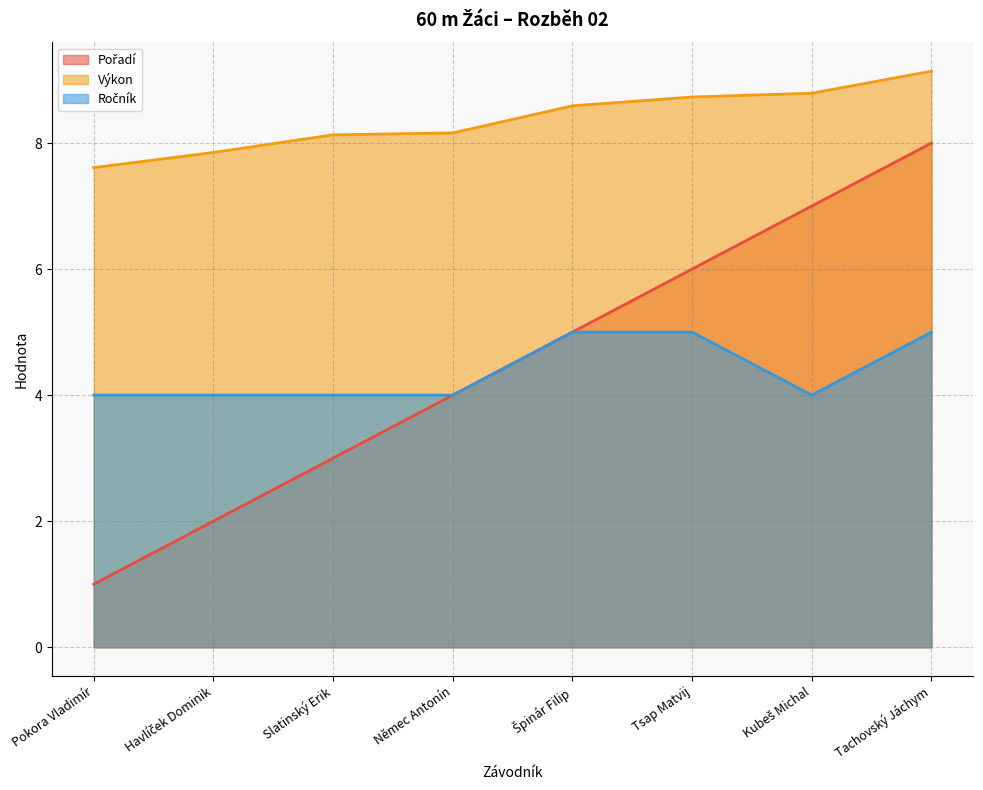

Is it true that Pořadí equals 2.0 at Havlíček Dominik?

True